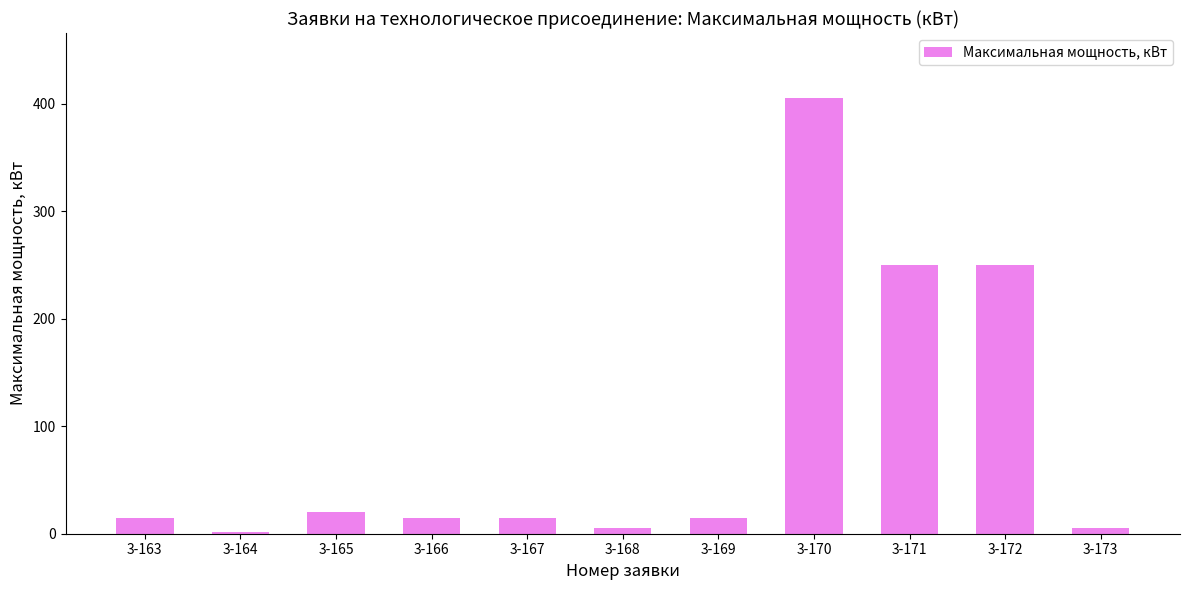

What is the ratio of the value at 3-165 to the value at 3-163?

1.3